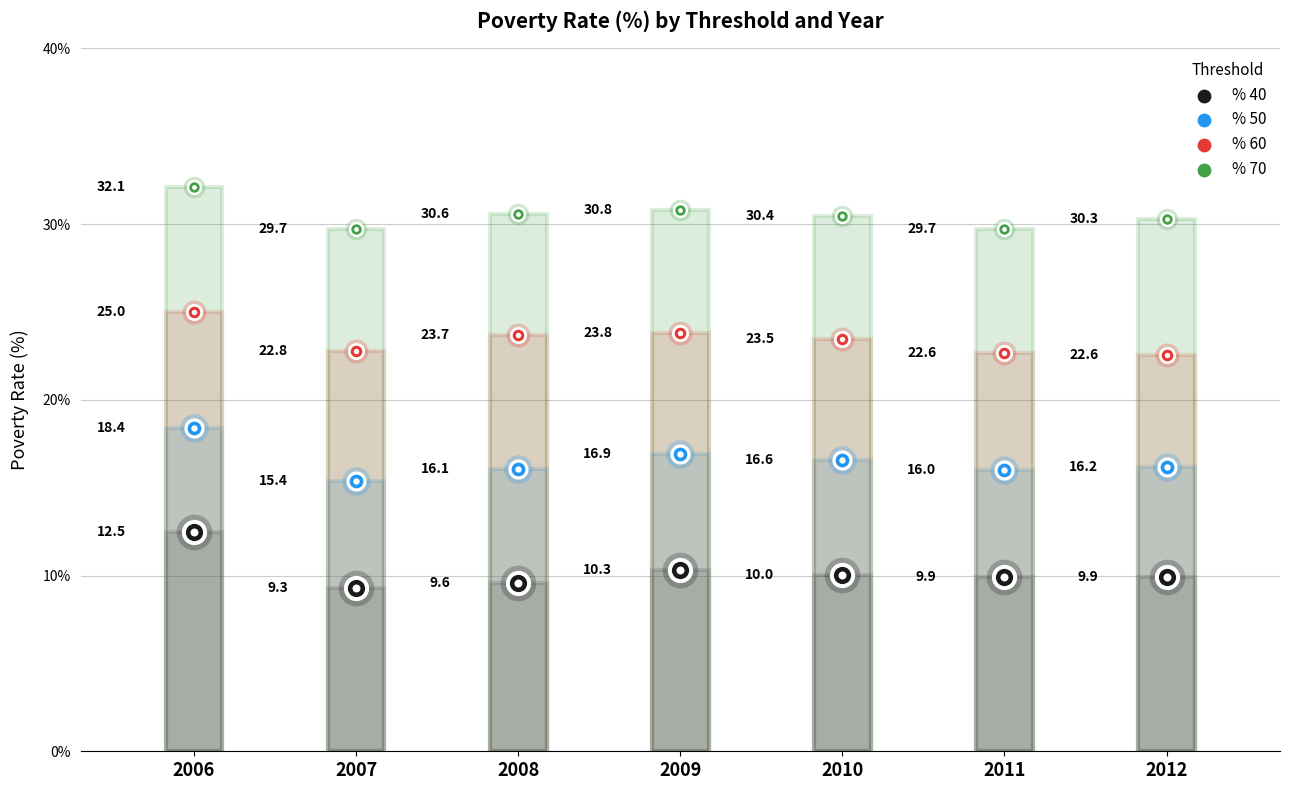

Which series contains the lowest Y value?

% 40